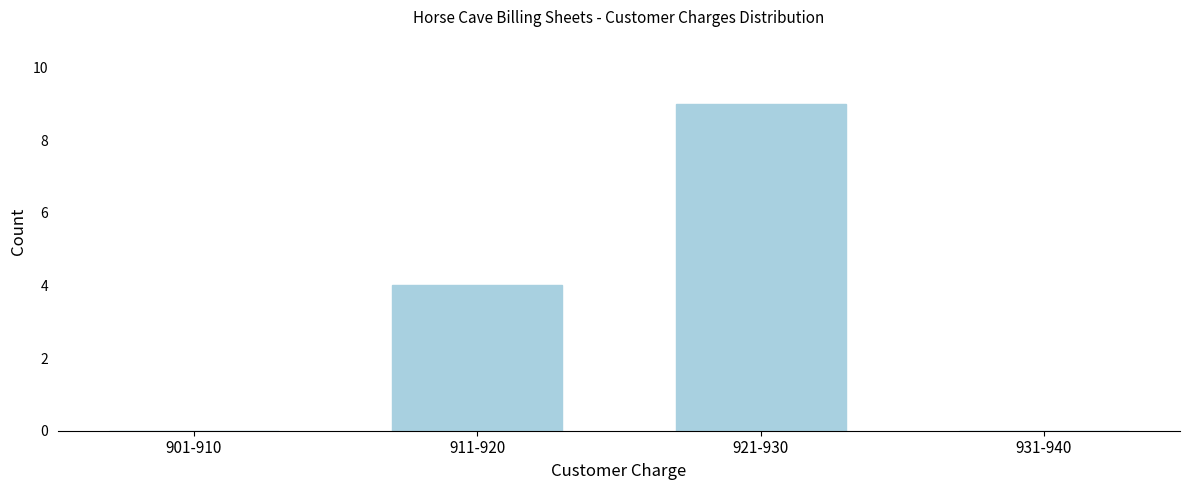

Reading left to right, transcribe all the data shown in this chart.

901-910=0	911-920=4	921-930=9	931-940=0